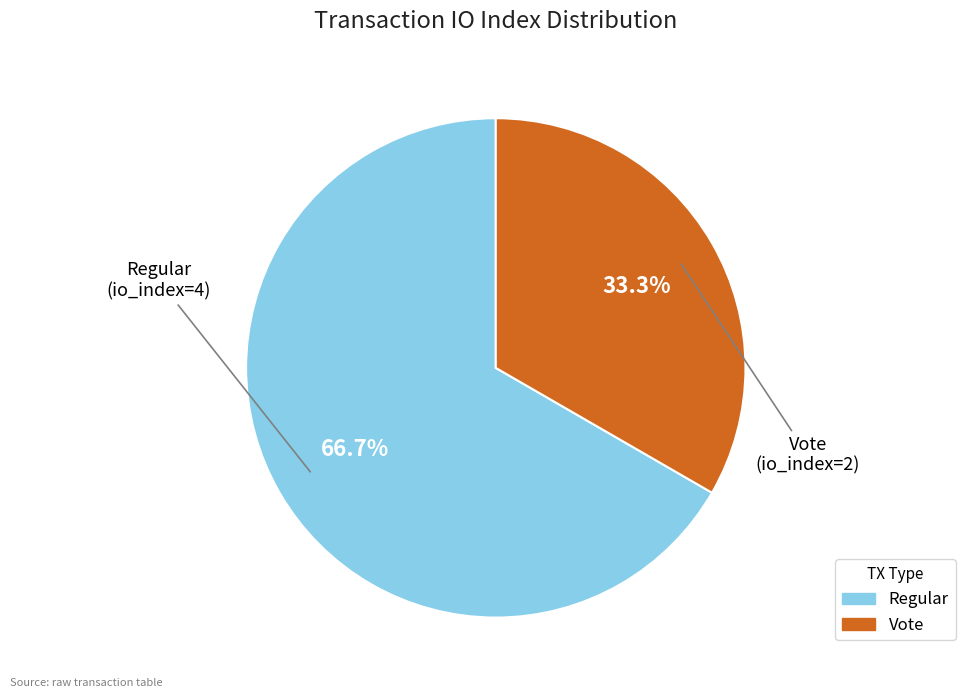

Is there any slice that represents more than half of the pie?

Yes